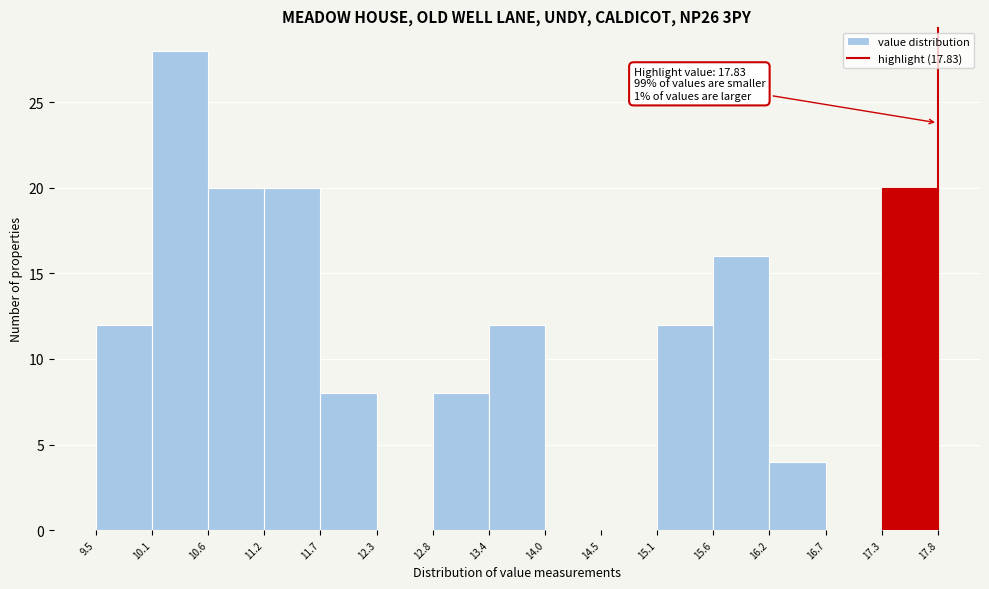

Over which range of the x-axis is the bar tallest?

10.1 to 10.6